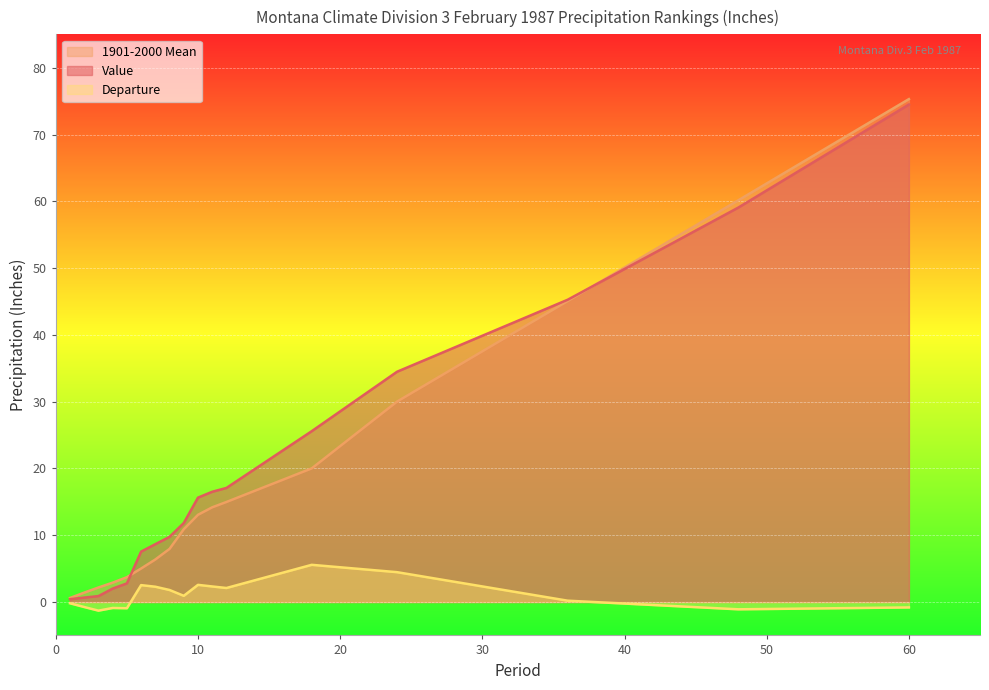

What is the difference between the second highest and minimum values in the 1901-2000 Mean series?

59.5